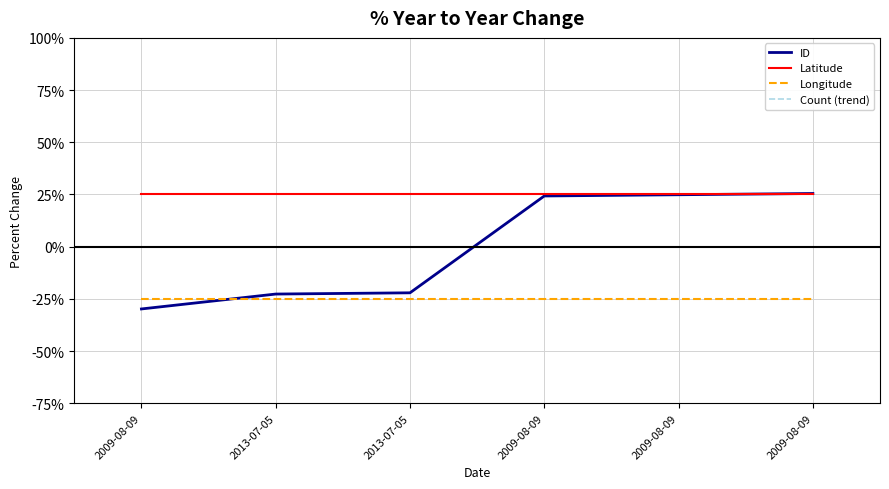

What is the label of the 3rd point from the left?

2013-07-05